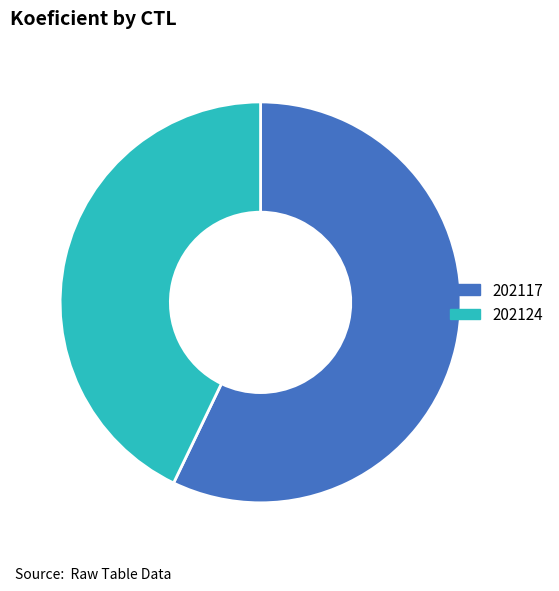

What is the largest slice in the pie chart?

202117